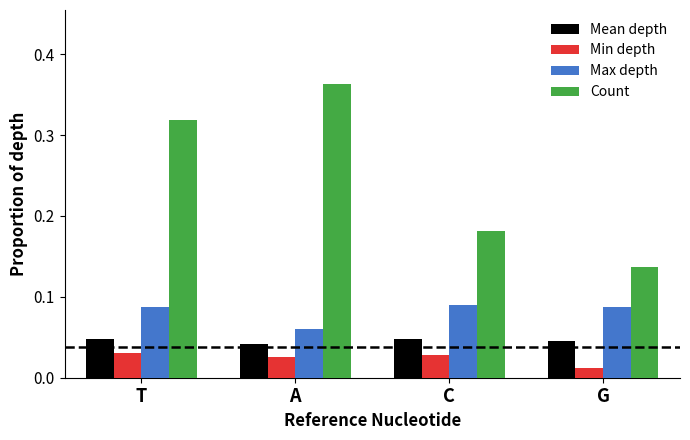

Which series has the widest spread of values?

Count